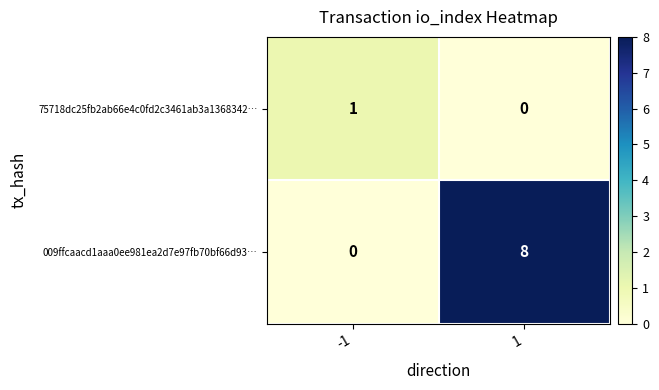

Which series has the largest total across all categories?

009ffcaacd1aaa0ee981ea2d7e97fb70bf66d93…